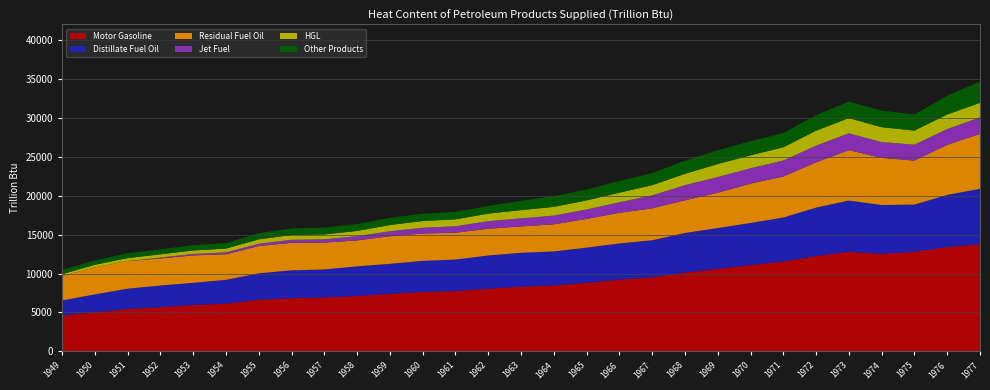

Reading left to right, what are all the values shown in this chart?

Motor Gasoline: 4621.2	5015.4	5445.3	5678.4	5962.5	6123.0	6640.1	6820.9	6931.5	7114.7	7400.7	7630.8	7751.6	8050.8	8310.0	8464.4	8805.6	9218.7	9506.8	10114.0	10595.3	11090.9	11531.7	12259.3	12797.1	12534.6	12797.5	13415.3	13760.4
Distillate Fuel Oil: 1918.0	2300.2	2605.4	2778.4	2843.0	3066.0	3385.1	3587.4	3588.7	3806.2	3844.4	3991.7	4044.6	4266.3	4352.8	4371.2	4519.1	4644.7	4765.7	5094.2	5244.0	5401.0	5657.9	6210.1	6574.8	6267.2	6061.3	6679.5	7125.9
Residual Fuel Oil: 3118.5	3481.7	3548.4	3490.3	3523.7	3283.8	3502.2	3538.4	3450.3	3338.8	3542.5	3517.2	3449.5	3431.5	3388.2	3486.7	3690.5	3938.4	4098.4	4201.2	4538.7	5056.6	5268.8	5819.5	6476.7	6055.7	5649.3	6445.1	7047.3
Jet Fuel: 0.0	0.0	0.0	107.8	184.7	245.5	301.4	386.4	423.1	538.7	640.0	738.5	826.8	976.9	1043.7	1120.8	1214.5	1353.7	1670.2	1941.1	2016.8	1972.7	2060.8	2140.8	2167.2	2030.4	2047.1	2026.0	2126.5
HGL: 260.0	325.8	385.8	412.6	452.1	489.4	562.2	615.4	630.2	677.0	809.8	865.9	891.2	973.3	1052.3	1124.3	1170.0	1234.1	1312.3	1459.7	1677.8	1667.0	1700.3	1926.8	1959.4	1913.6	1811.3	1876.5	1866.7
Other Products: 530.4	546.3	633.4	633.2	685.3	697.9	798.4	838.5	875.2	890.8	920.2	947.5	954.0	986.1	1188.6	1371.2	1389.6	1502.1	1549.6	1680.6	1758.0	1817.3	1824.6	2001.1	2104.1	2138.9	2071.5	2408.2	2724.1